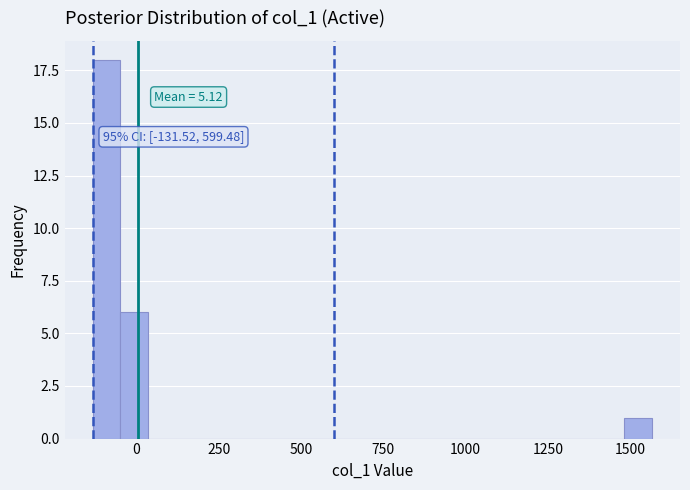

Around what value on the x-axis is the tallest bar? Give the approximate position of its centre, as read against the axis.

-100